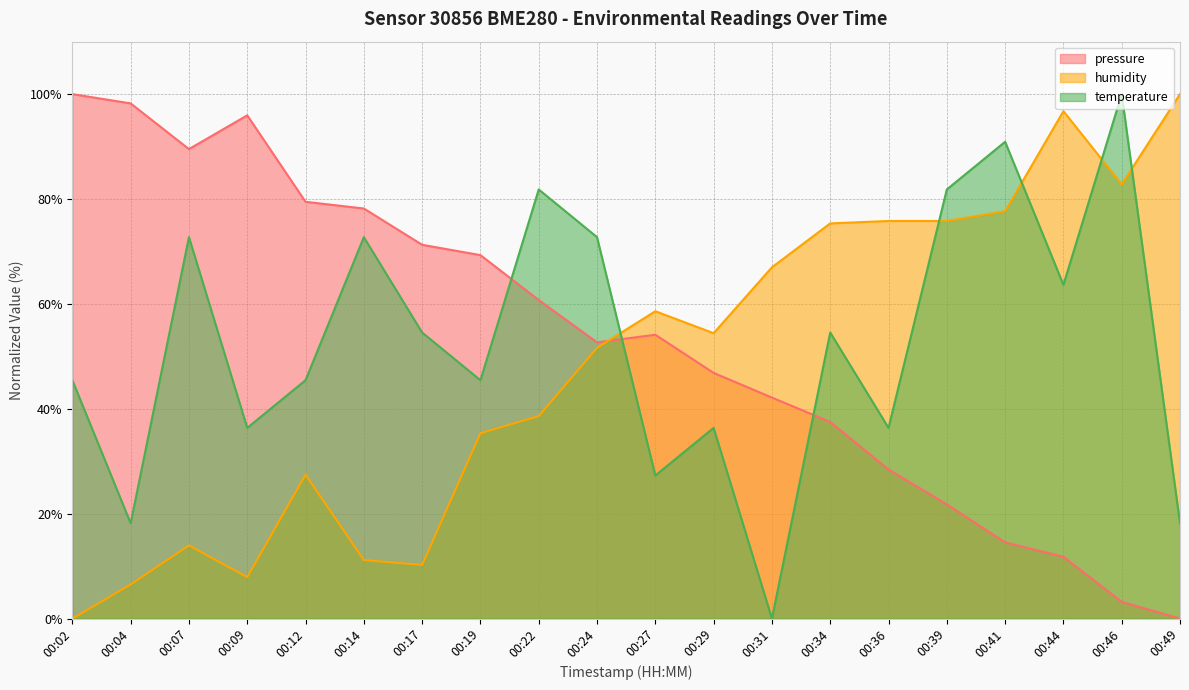

What is the sum of the pressure values at 00:09 and 00:14?

174.1